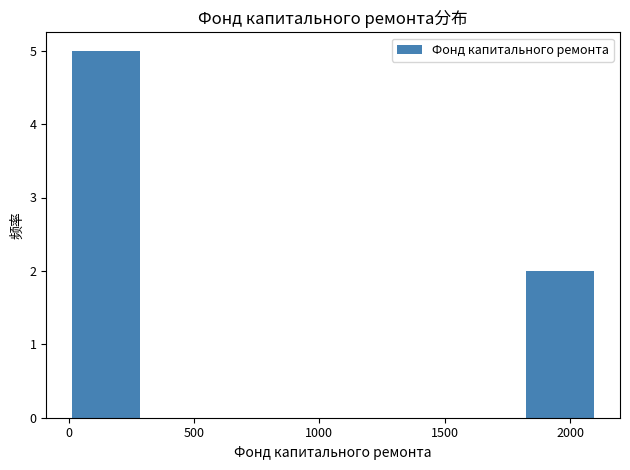

Reading left to right, transcribe this chart: for each bar, give the range it covers on the x-axis and its height. Neither the bar edges nor the heights are printed on the chart, so give them approximately, as read against the axes.

0 to 300: 5
300 to 600: 0
600 to 900: 0
900 to 1200: 0
1200 to 1500: 0
1500 to 1800: 0
1800 to 2100: 2